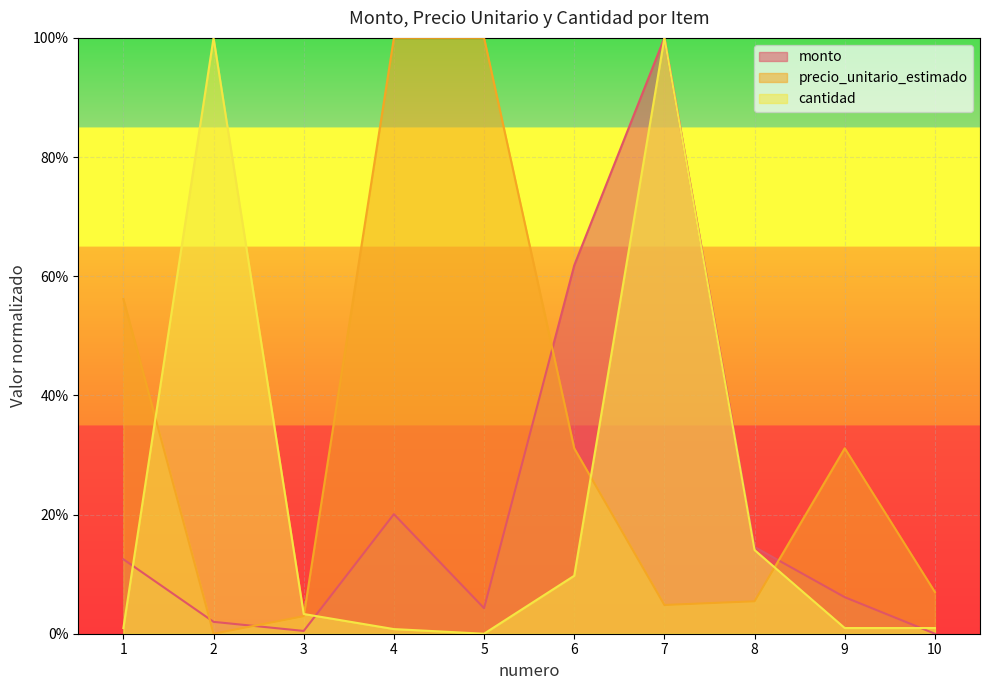

What is the difference between the maximum and minimum values in the cantidad series?

1.0